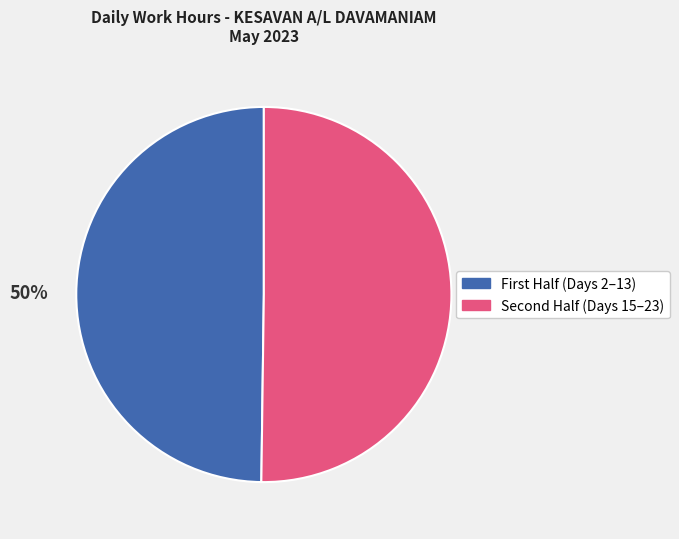

To the nearest percent, what is the average slice percentage?

50%